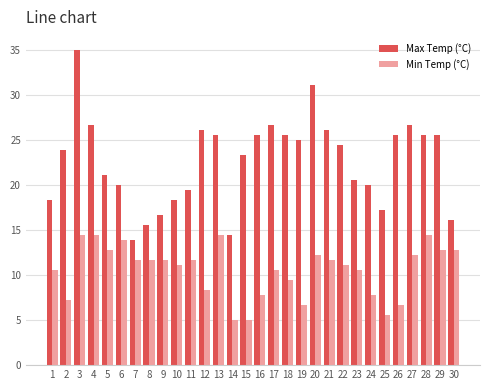

Which category has the lowest value in the Max Temp (°C) series?

7